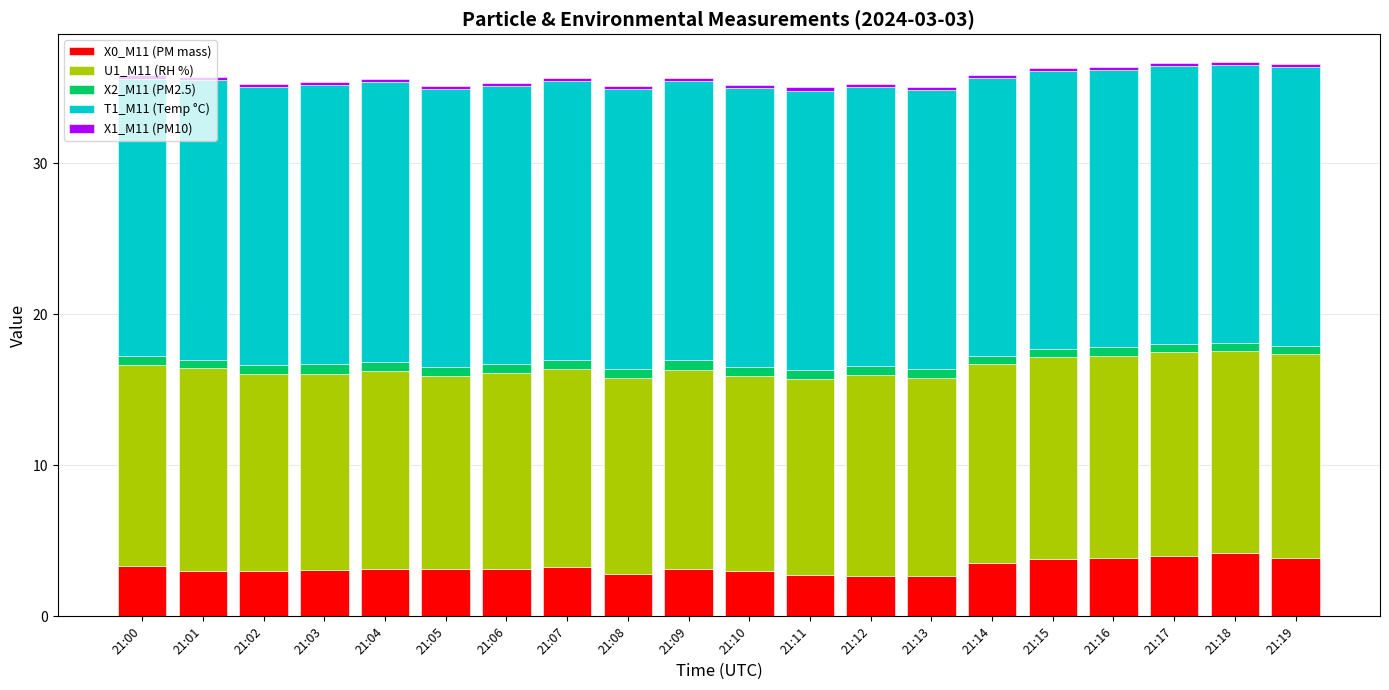

Is it true that X0_M11 (PM mass) equals 4.9 at 21:07?

False